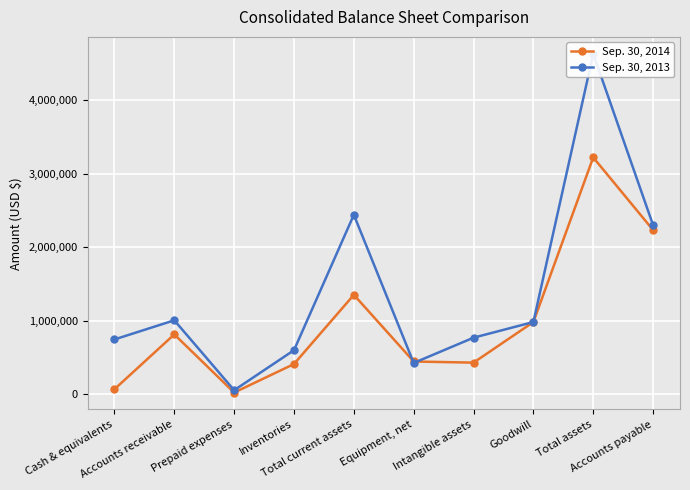

Reading left to right, what are all the values shown in this chart?

Sep. 30, 2014: Cash & equivalents=70386	Accounts receivable=815460	Prepaid expenses=25067	Inventories=412831	Total current assets=1353334	Equipment, net=447236	Intangible assets=431653	Goodwill=983645	Total assets=3220938	Accounts payable=2234123
Sep. 30, 2013: Cash & equivalents=747129	Accounts receivable=1007074	Prepaid expenses=56531	Inventories=600790	Total current assets=2441297	Equipment, net=427215	Intangible assets=770882	Goodwill=983645	Total assets=4629200	Accounts payable=2301149